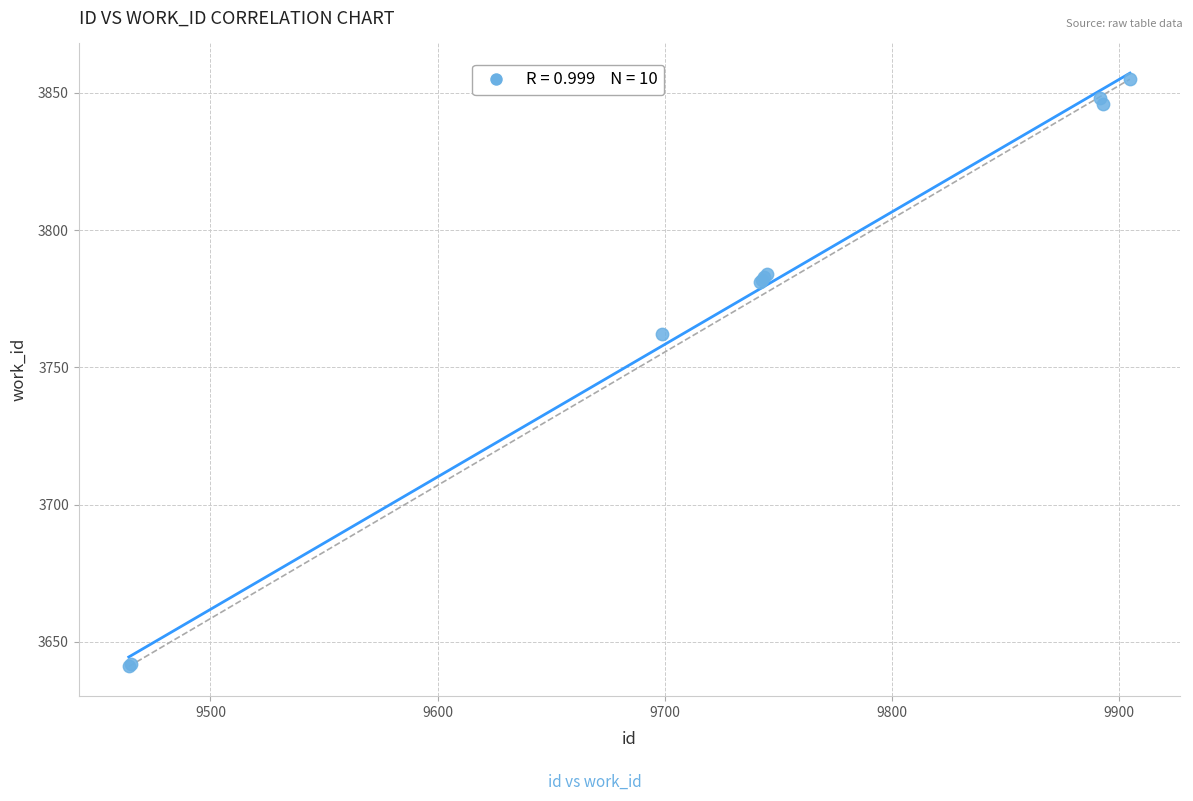

What Y value in the scatter plot is closest to 3748?

3762